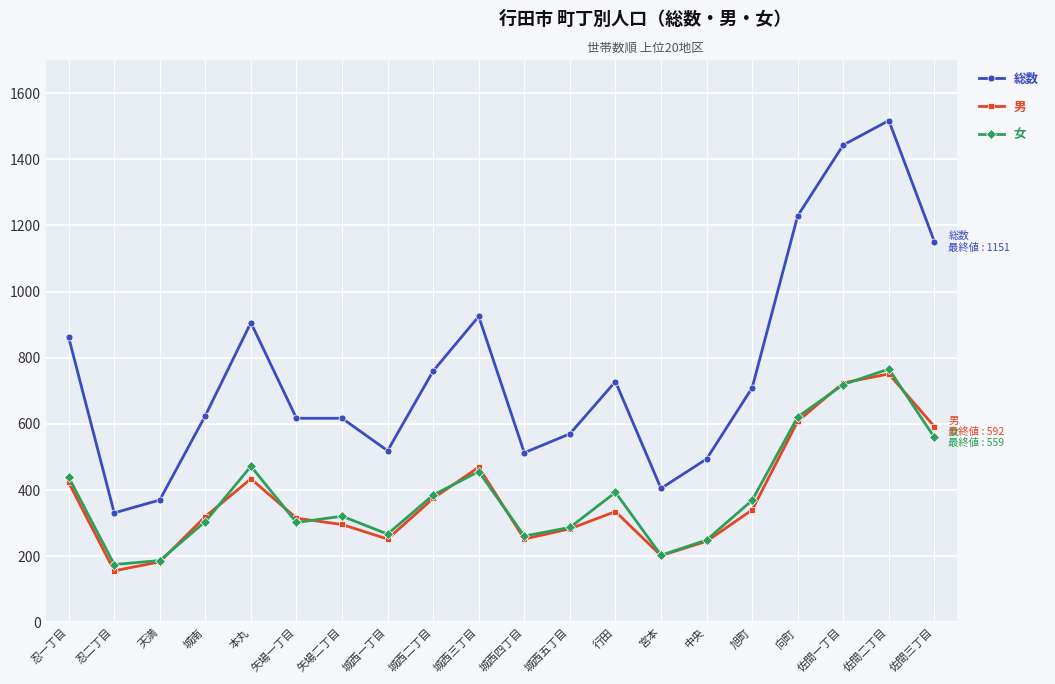

Which series has the largest range (max minus min)?

総数